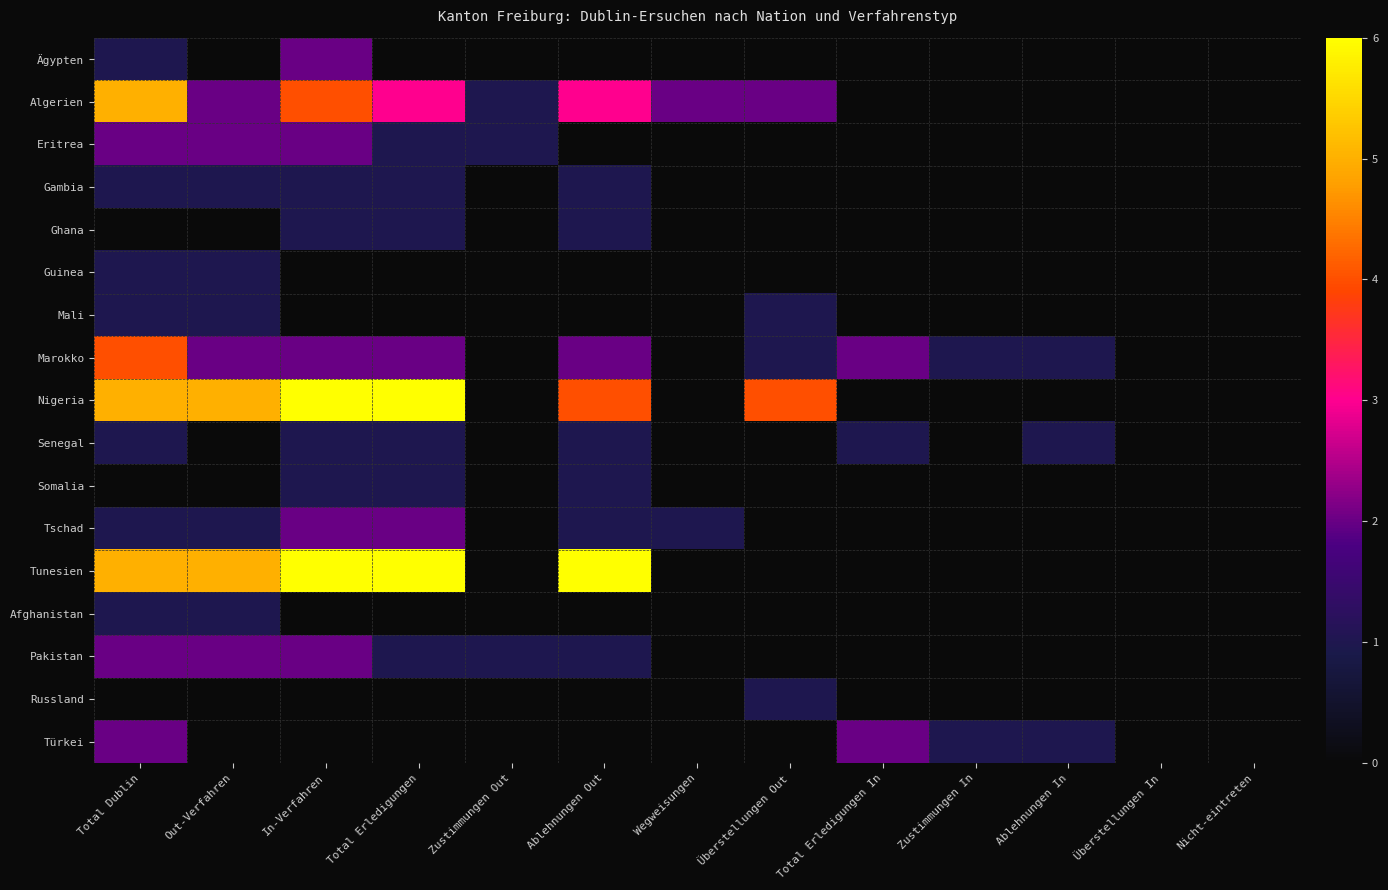

Between Zustimmungen In and Ablehnungen In, which series saw the biggest shift?

Senegal